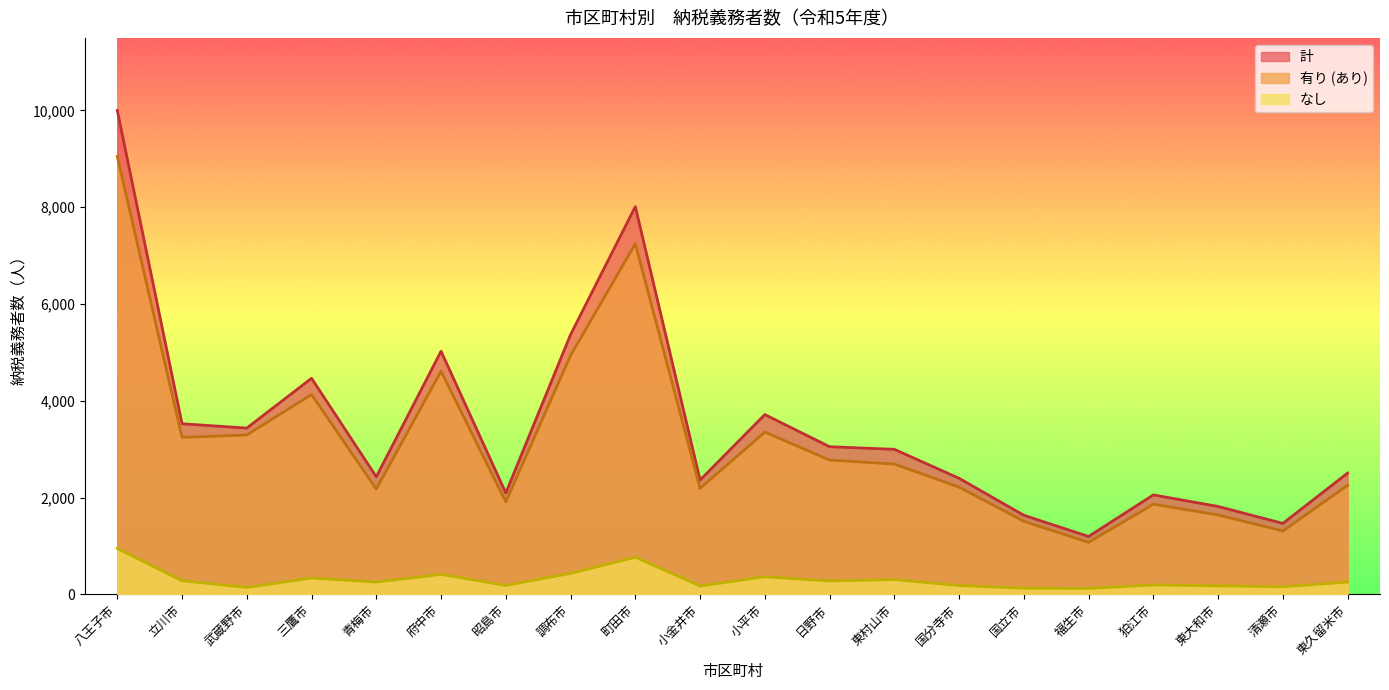

How many lines are shown in the chart?

3